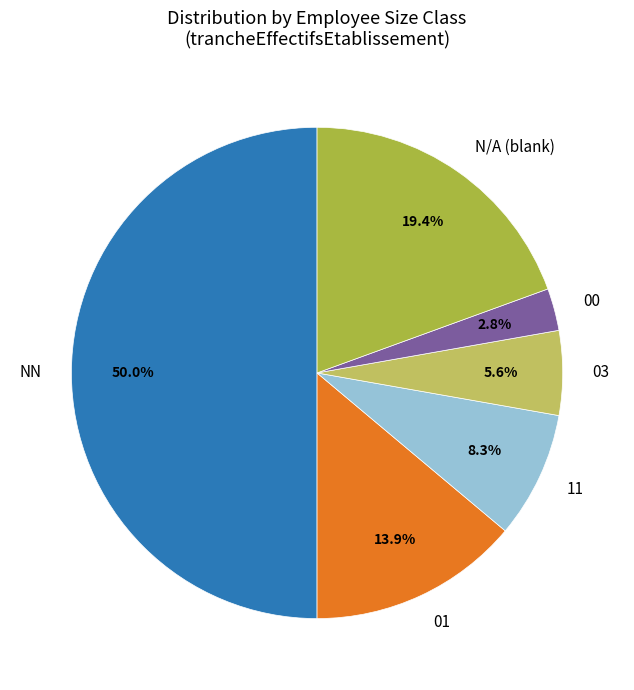

To the nearest percent, what percentage of the pie is 01?

14%